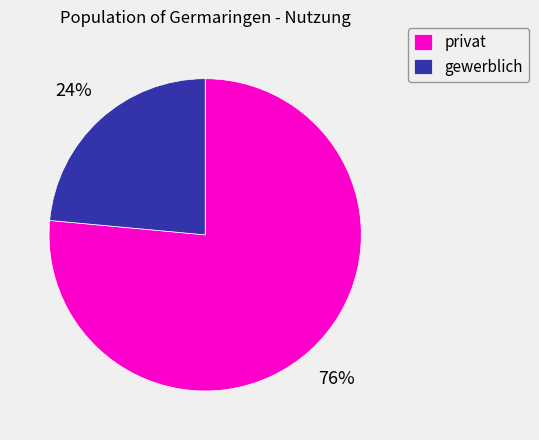

What percentage is the privat slice, to the nearest percent?

76%